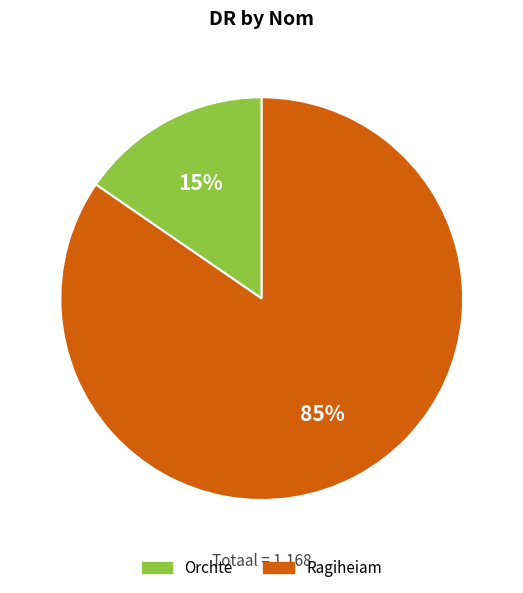

Count the number of slices in the pie.

2